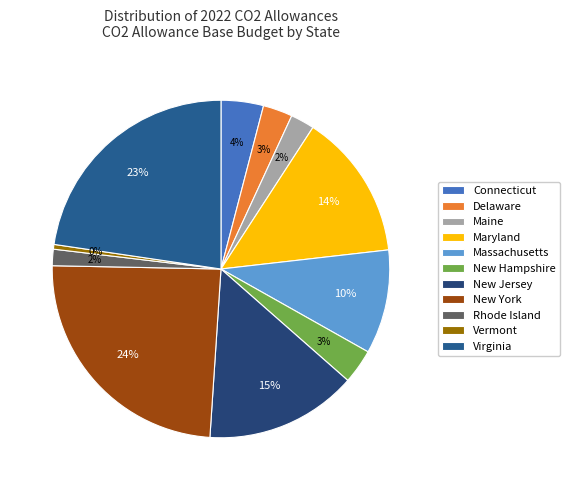

Is there a majority slice in this chart?

No